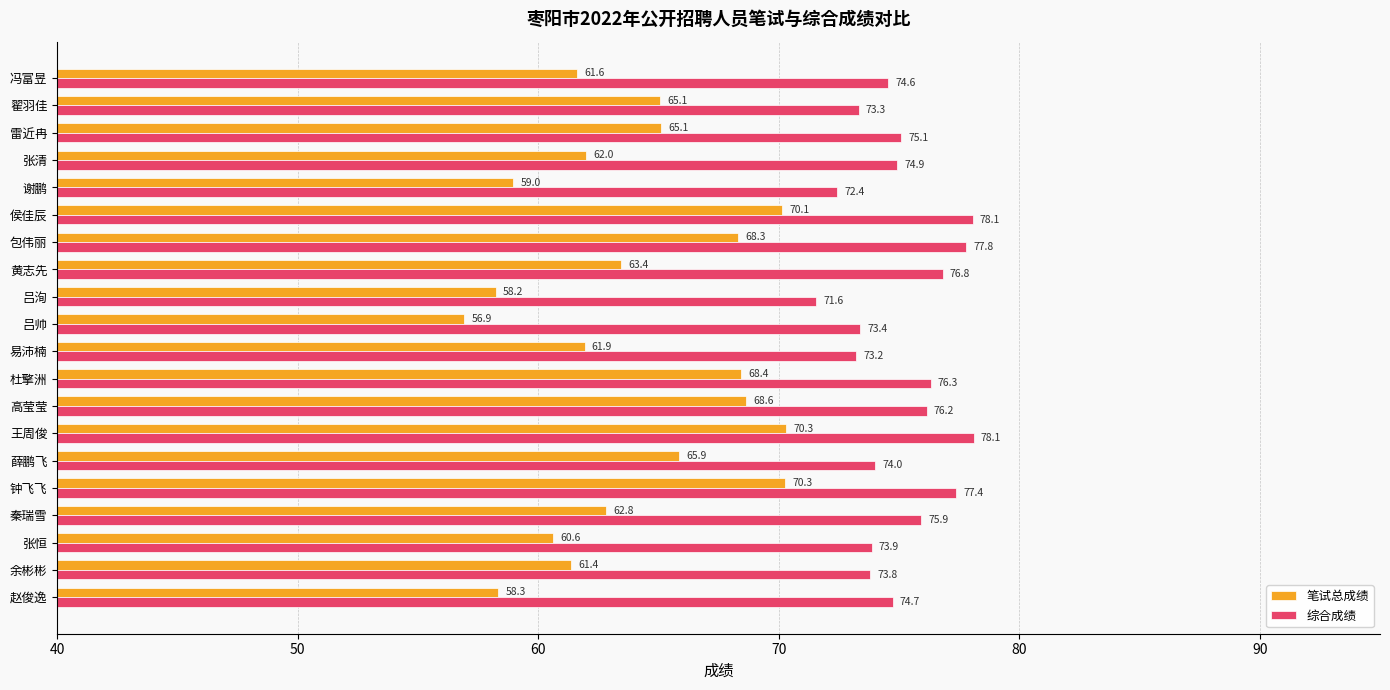

The value of 笔试总成绩 at 张清 is 105.5. True or false?

False